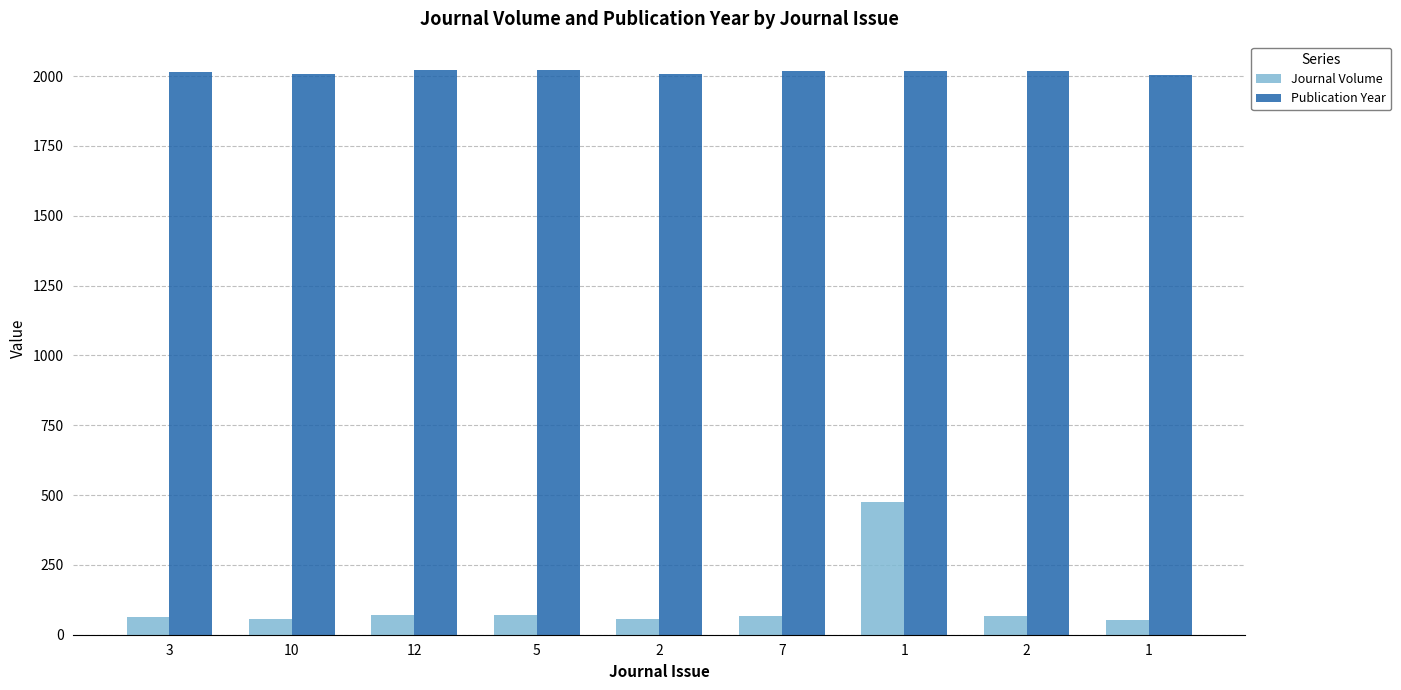

How many bars are there in each group?

2